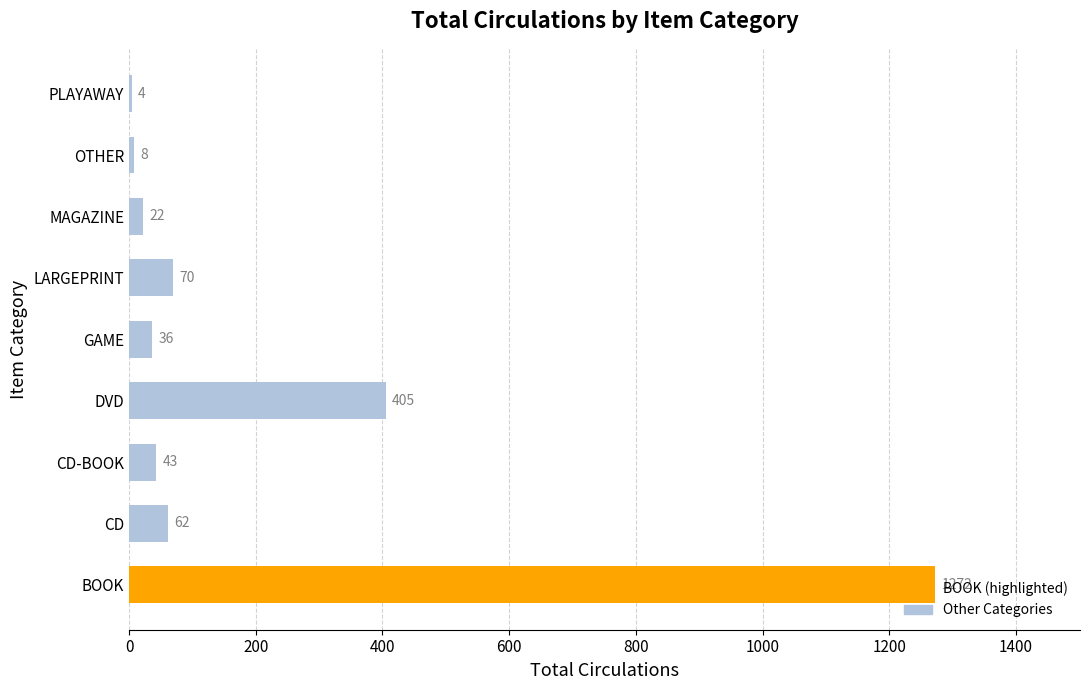

What is the change in value from GAME to MAGAZINE?

-14